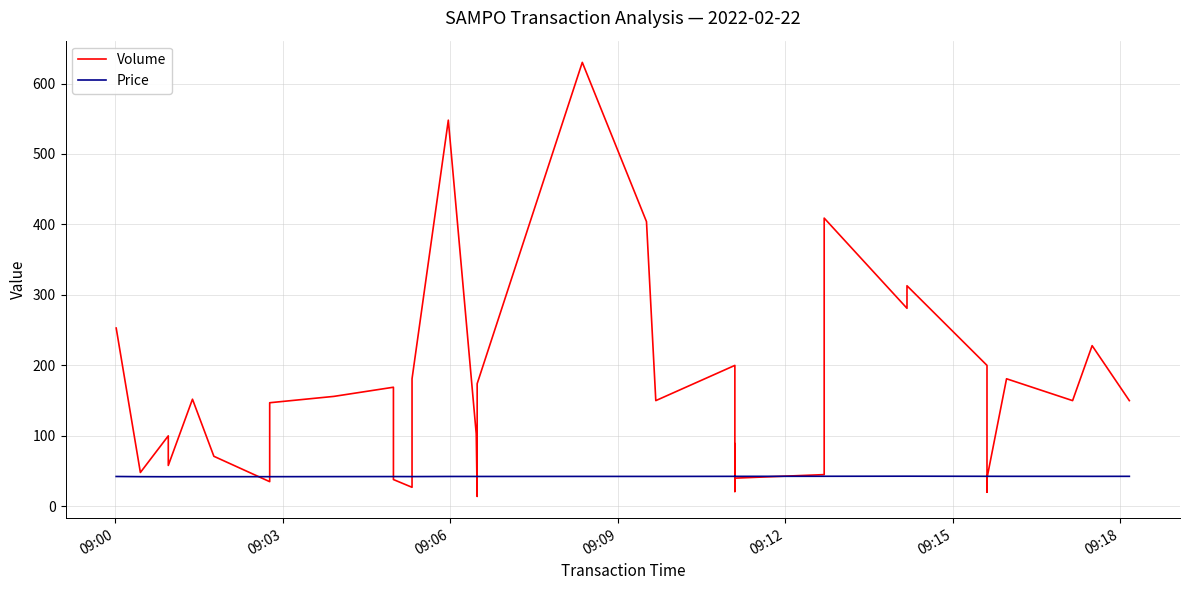

What is the highest value of the Price series?

42.7